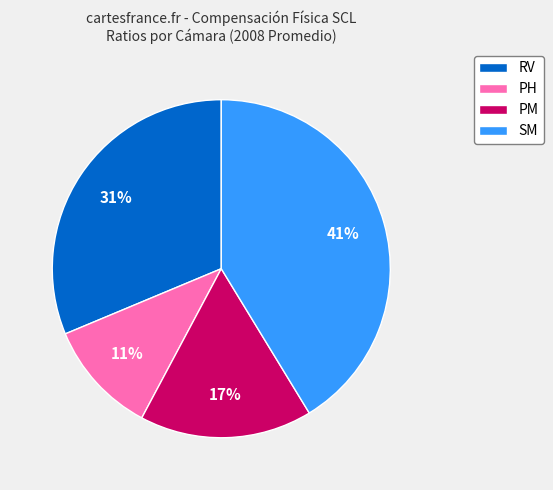

Is there a majority slice in this chart?

No